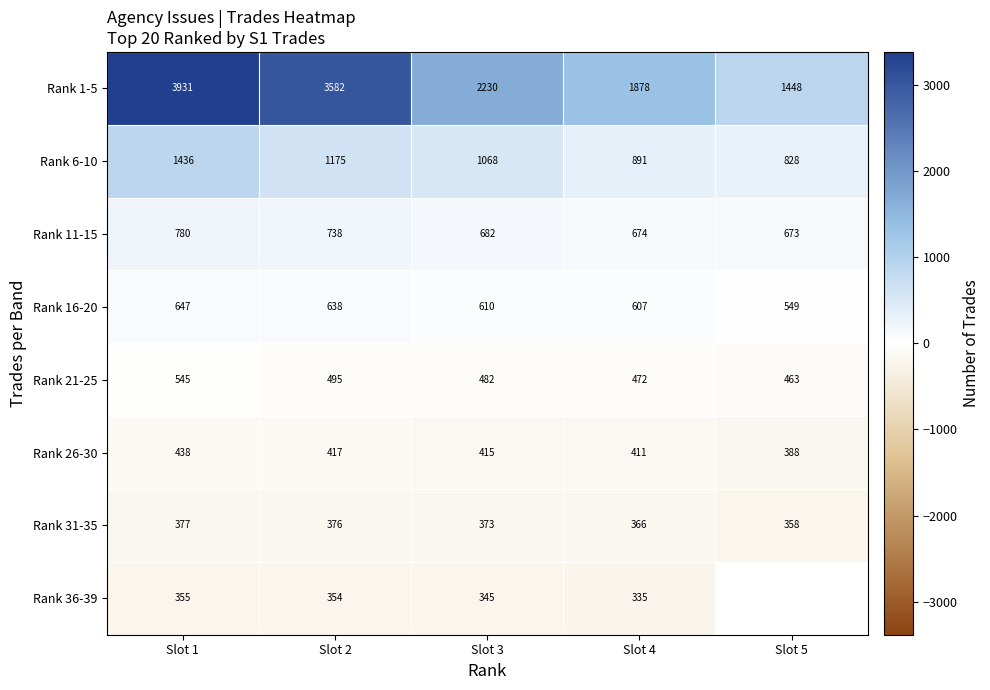

Is the value of Rank 16-20 at Slot 1 greater than the value of Rank 31-35 at Slot 3?

Yes